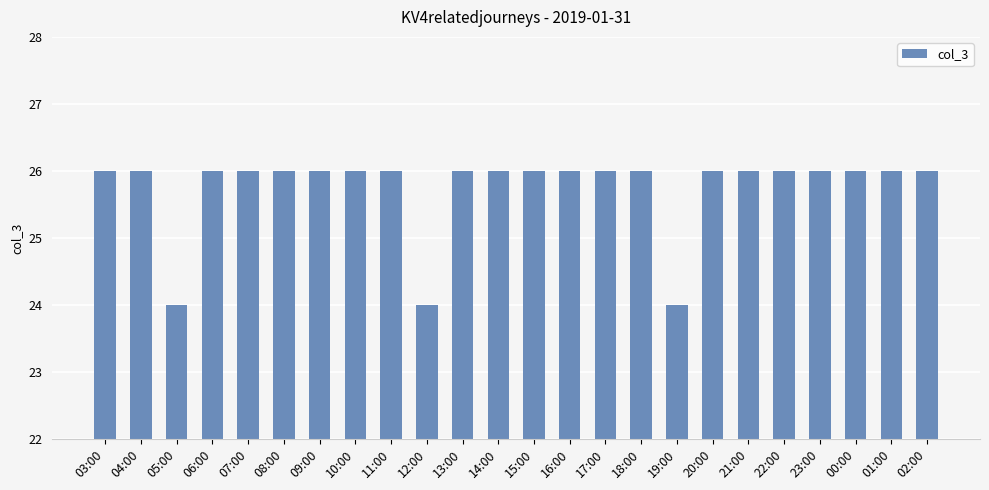

What is the maximum value shown in the chart?

26